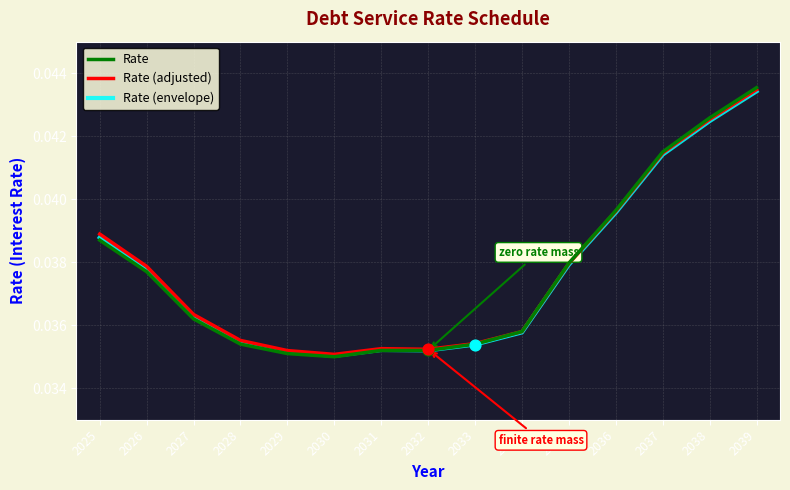

At how many categories does at least one series exceed 0?

15